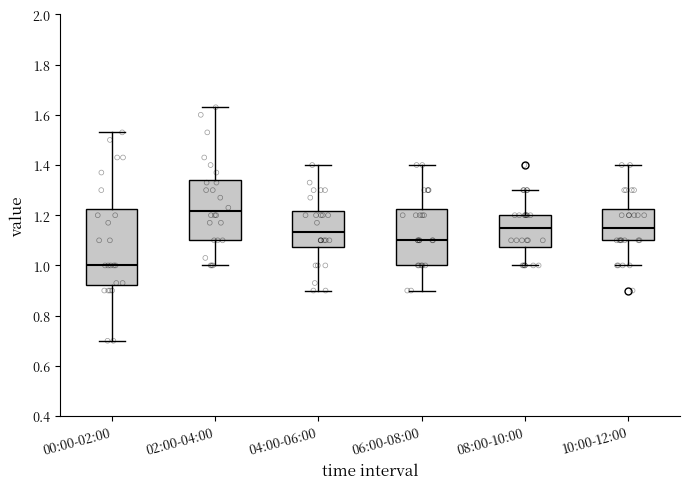

Which box has the highest median line?

02:00-04:00